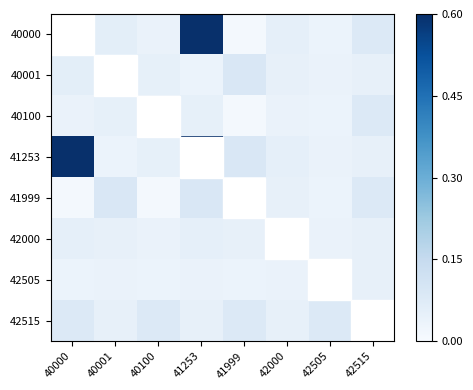

Rank the series at 40100 from lowest to highest value.

41999, 42505, 40000, 40100, 42000, 40001, 41253, 42515